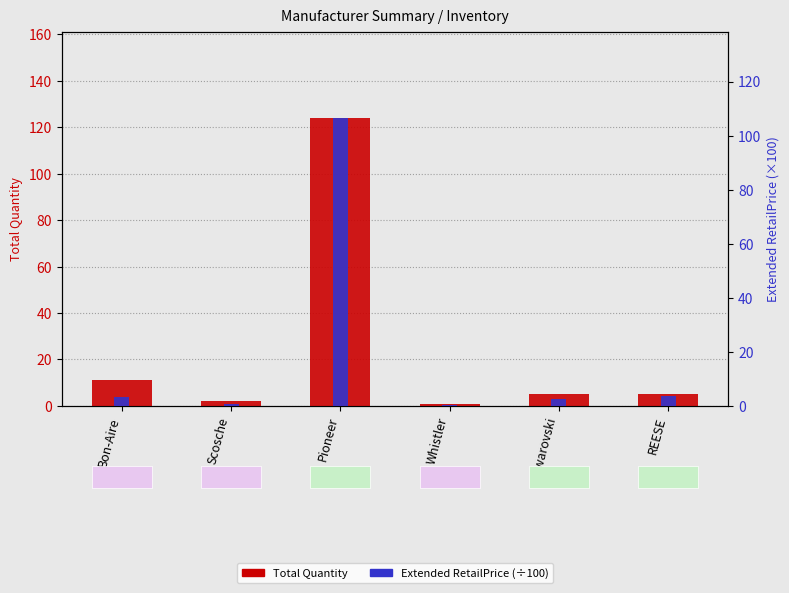

Which series has the largest total across all categories?

Total Quantity